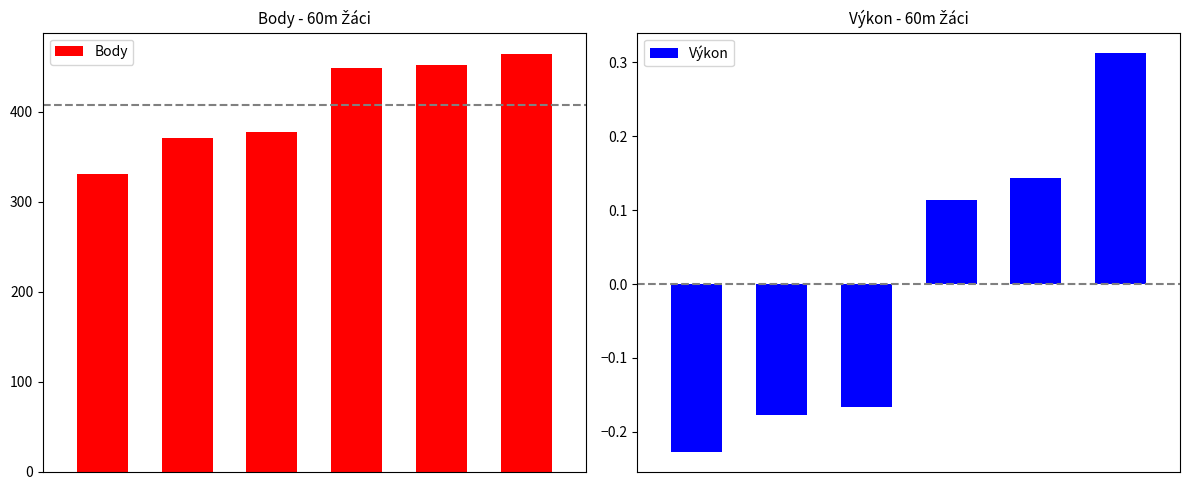

What is the minimum value for Body?

331